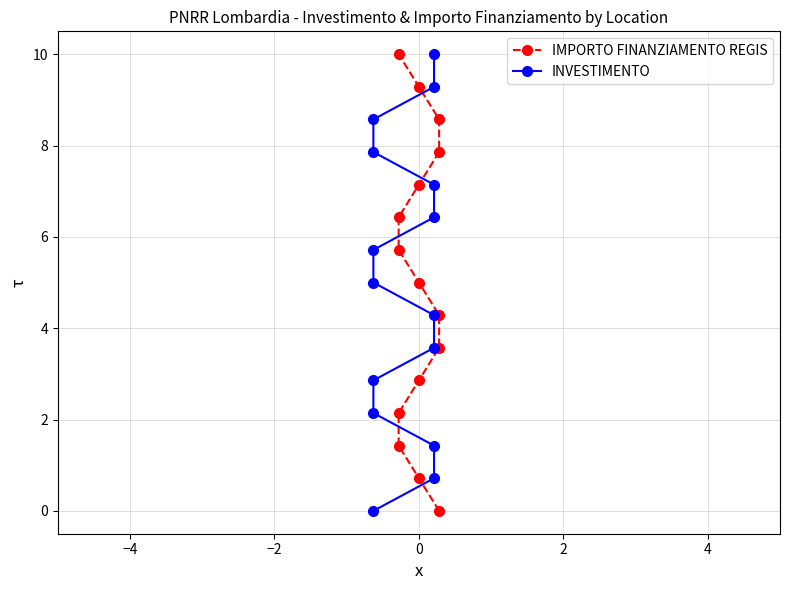

How many data points does each series have?

15